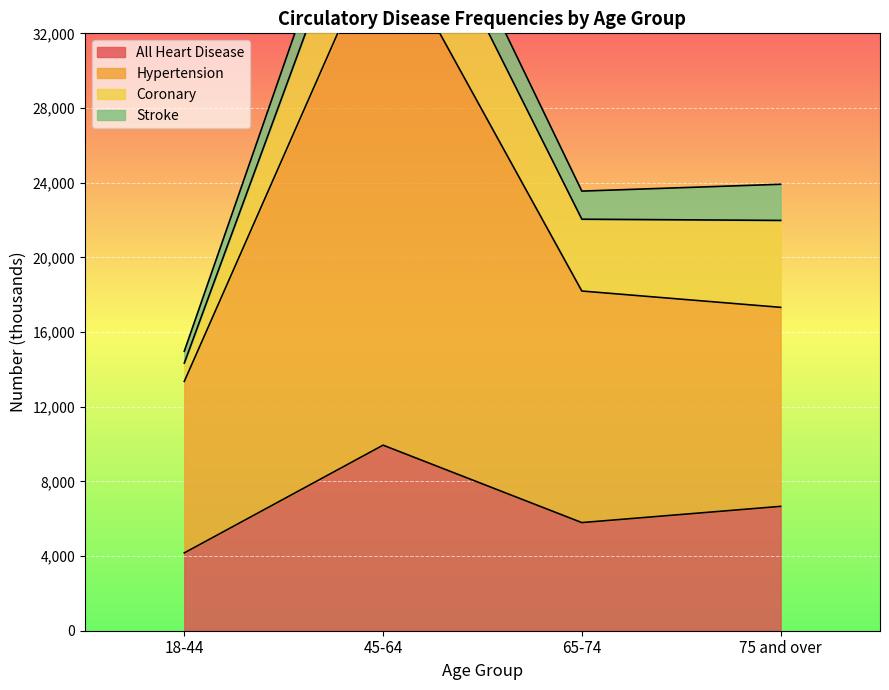

What is the difference between the All Heart Disease values at 75 and over and 45-64?

3278